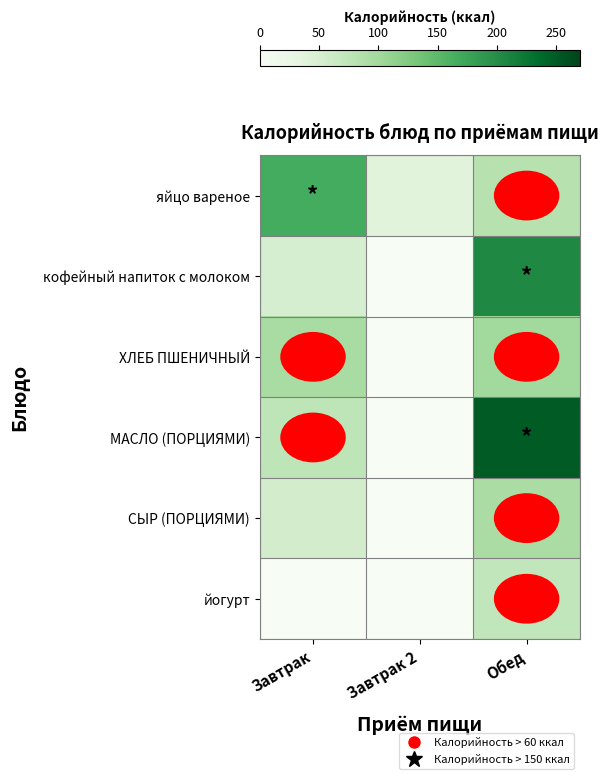

How many categories are shown in the chart?

3